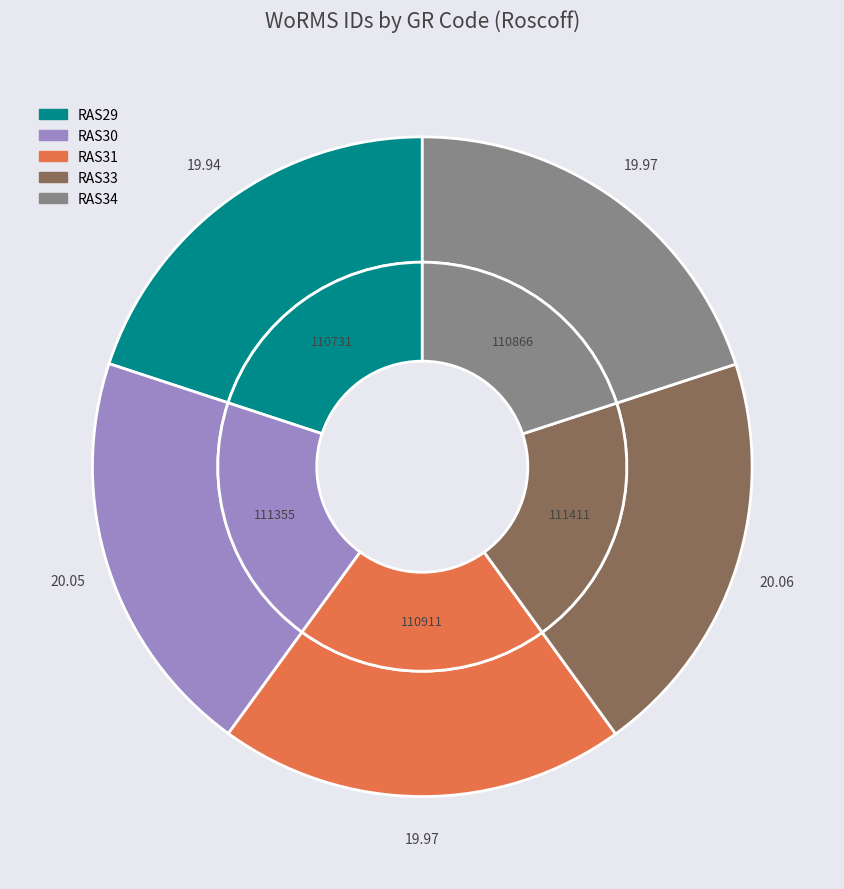

What is the change in value from RAS33 to RAS34?

-545